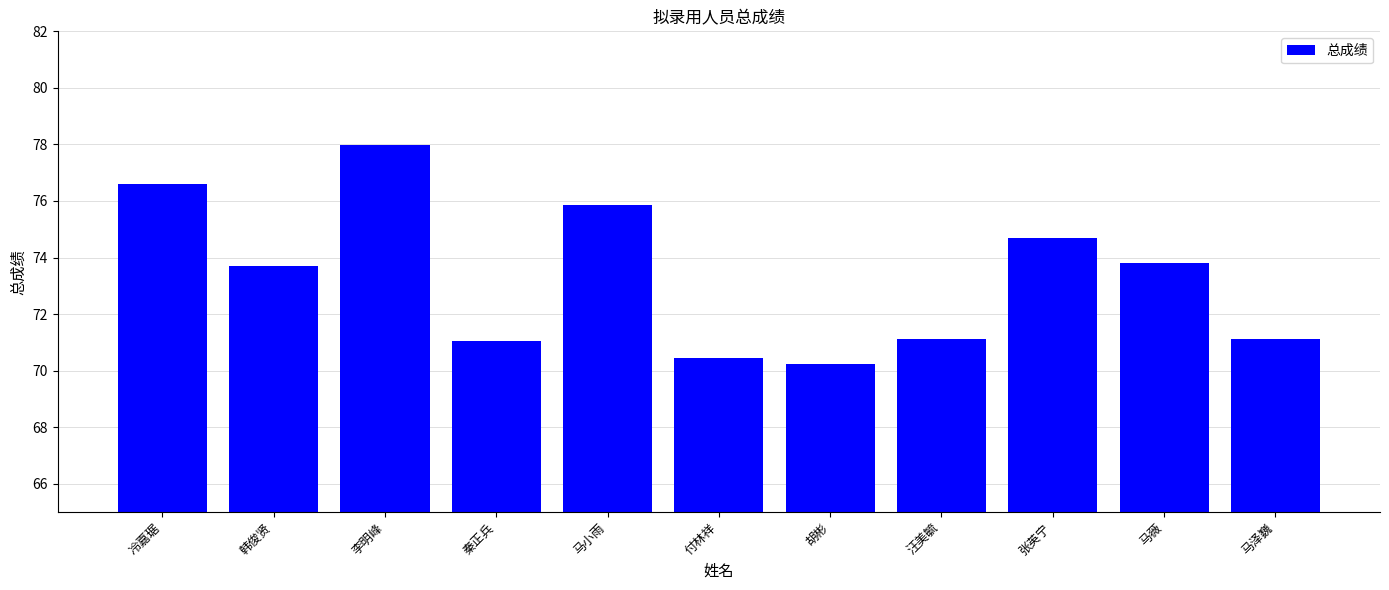

The chart shows a value of 73.7 at 韩俊贤. True or false?

True